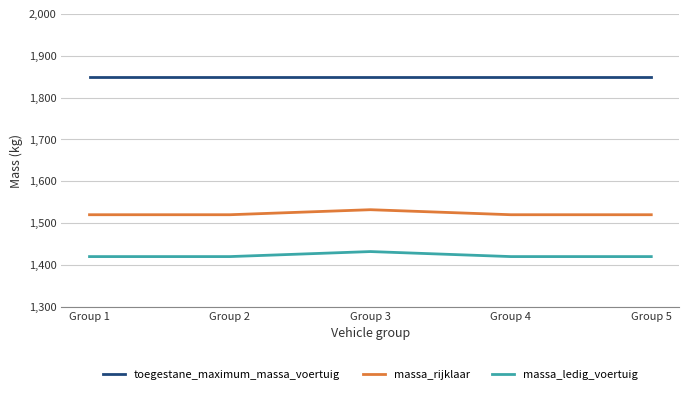

List the series in order of their overall mean, highest first.

toegestane_maximum_massa_voertuig, massa_rijklaar, massa_ledig_voertuig